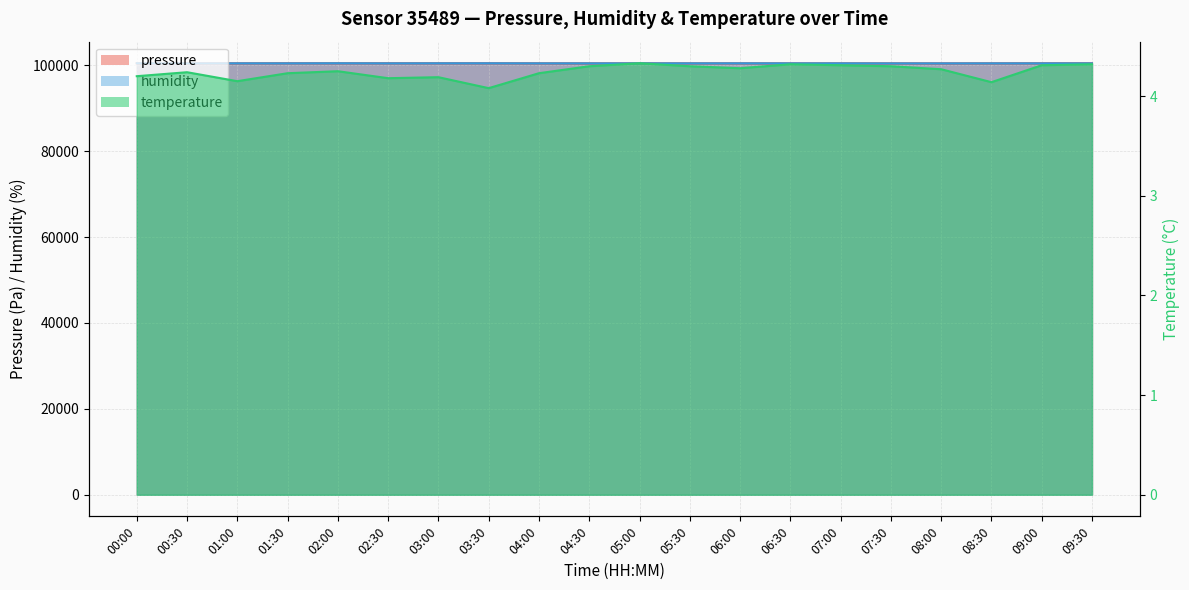

Does the chart display data point markers on the line(s)?

No